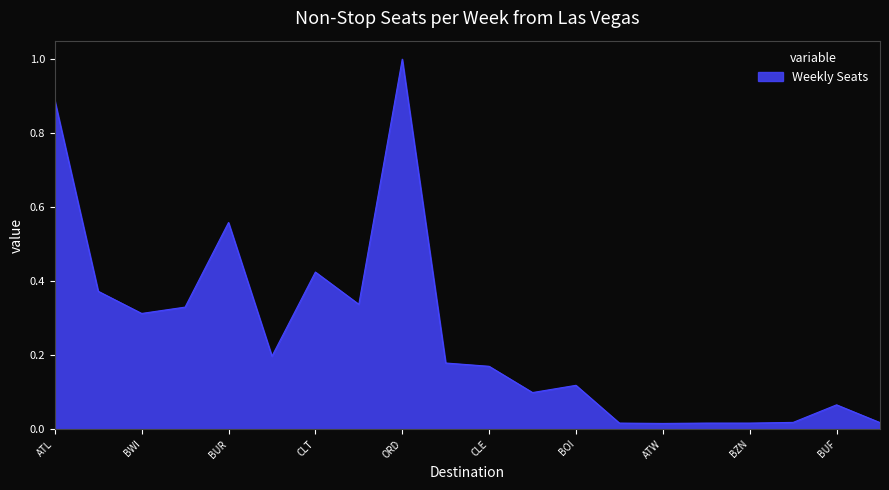

How many series are shown in this chart?

1